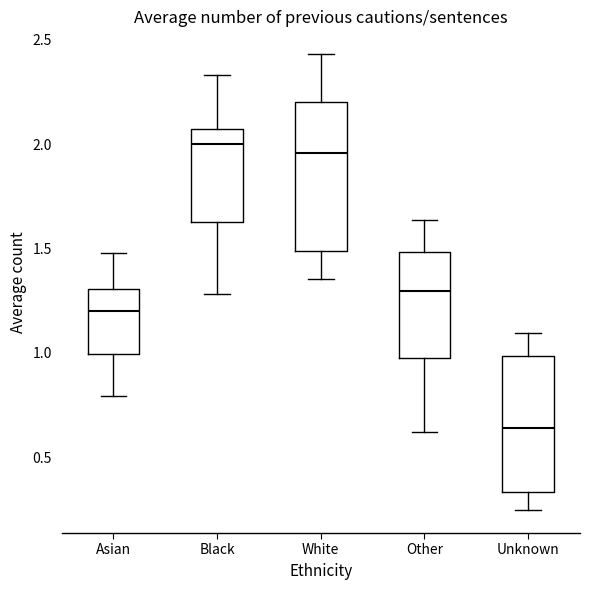

Reading left to right, read every box against the y-axis: the position of its median line, the range the box covers, and the ends of its whiskers. The values are not printed on the chart, so give them approximately, as read against the axis.

Asian: median 1.20, box 1.00 to 1.30, whiskers 0.80 to 1.50
Black: median 2.00, box 1.65 to 2.05, whiskers 1.30 to 2.35
White: median 1.95, box 1.50 to 2.20, whiskers 1.35 to 2.45
Other: median 1.30, box 0.95 to 1.50, whiskers 0.60 to 1.65
Unknown: median 0.65, box 0.35 to 1.00, whiskers 0.25 to 1.10